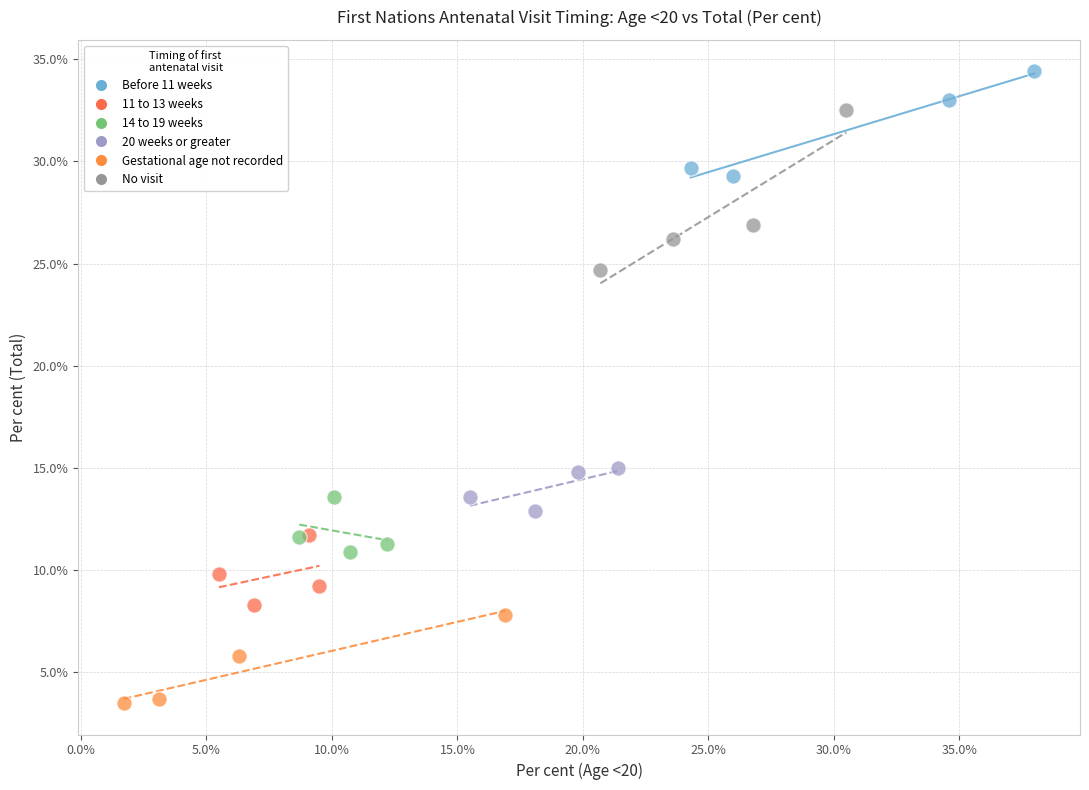

Which series reaches the minimum Y coordinate?

Gestational age not recorded